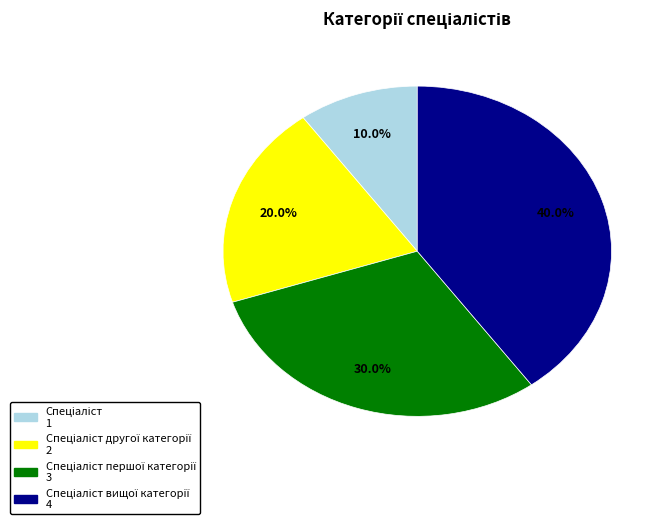

Is there a majority slice in this chart?

No